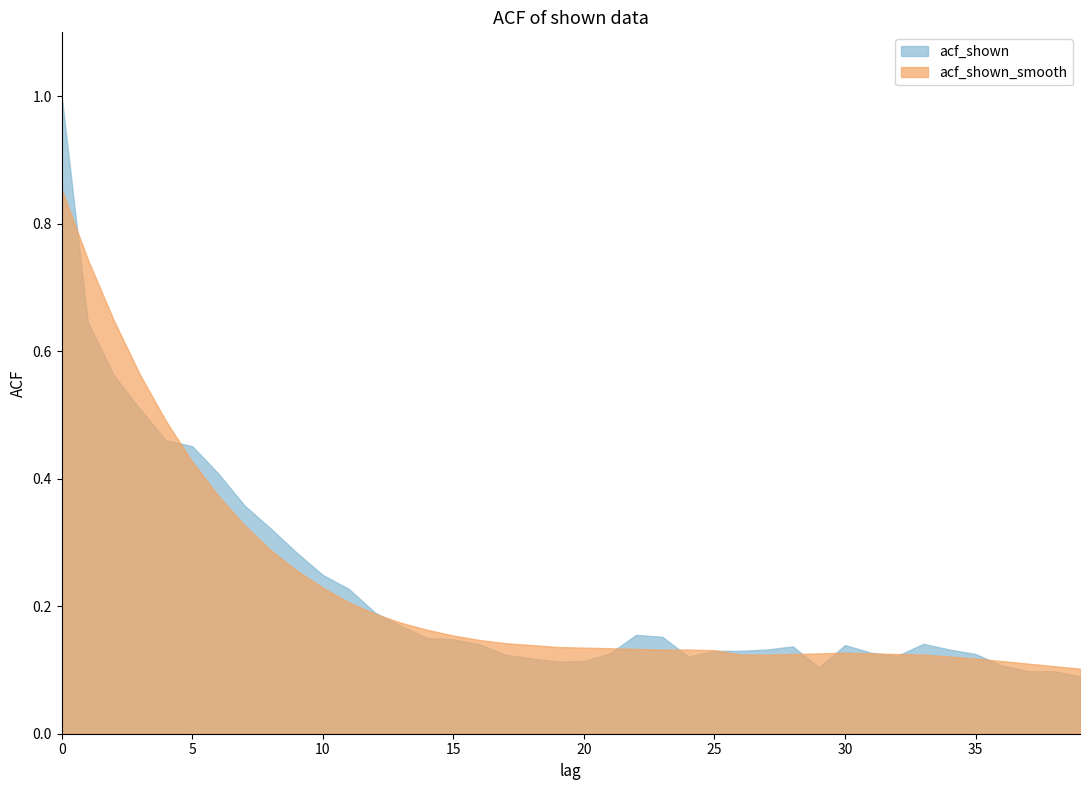

Reading left to right, extract all data points from this chart.

acf_shown: 1.0	0.6	0.6	0.5	0.5	0.5	0.4	0.4	0.3	0.3	0.2	0.2	0.2	0.2	0.1	0.1	0.1	0.1	0.1	0.1	0.1	0.1	0.2	0.2	0.1	0.1	0.1	0.1	0.1	0.1	0.1	0.1	0.1	0.1	0.1	0.1	0.1	0.1	0.1	0.1
acf_shown_smooth: 0.9	0.7	0.6	0.6	0.5	0.4	0.4	0.3	0.3	0.3	0.2	0.2	0.2	0.2	0.2	0.2	0.1	0.1	0.1	0.1	0.1	0.1	0.1	0.1	0.1	0.1	0.1	0.1	0.1	0.1	0.1	0.1	0.1	0.1	0.1	0.1	0.1	0.1	0.1	0.1